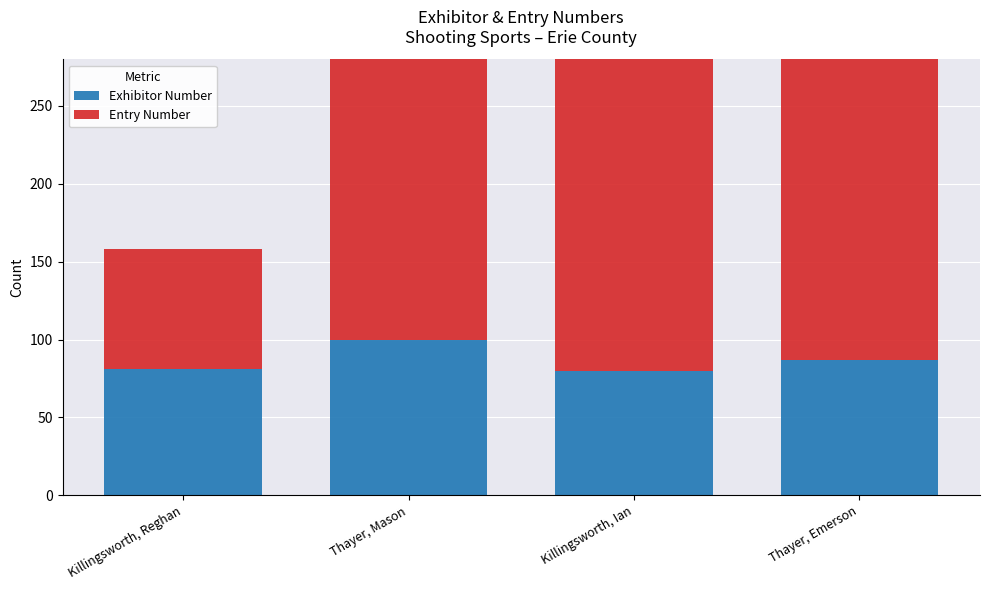

List the series in order of their overall mean, highest first.

Entry Number, Exhibitor Number